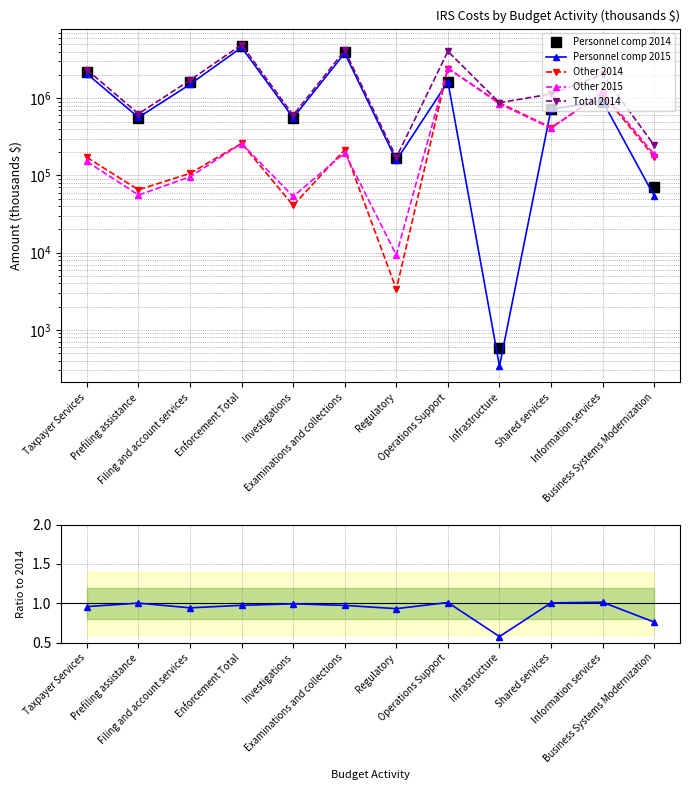

True or false: Personnel comp 2015 has a value of 156740.0 at Regulatory.

True